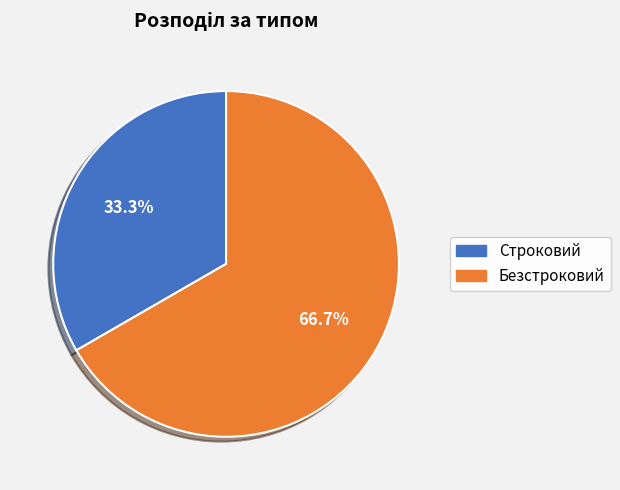

The Безстроковий slice represents 67% of the pie. True or false?

True